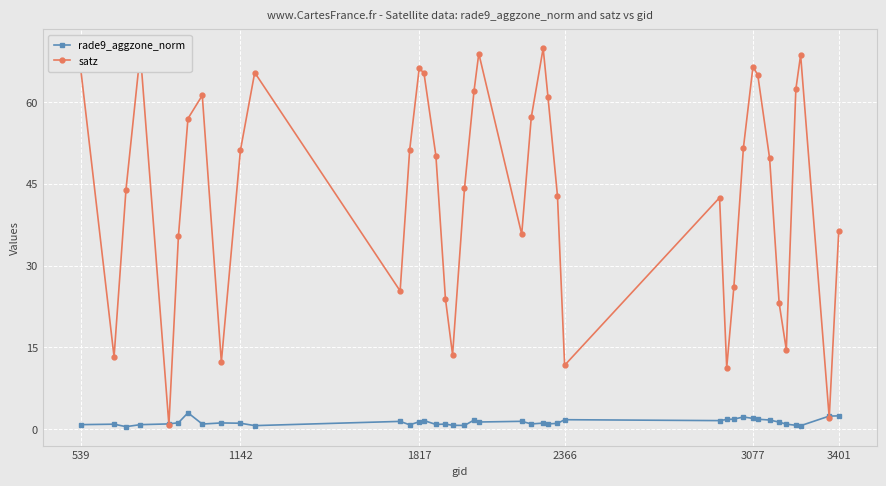

Does the chart display data point markers on the line(s)?

Yes